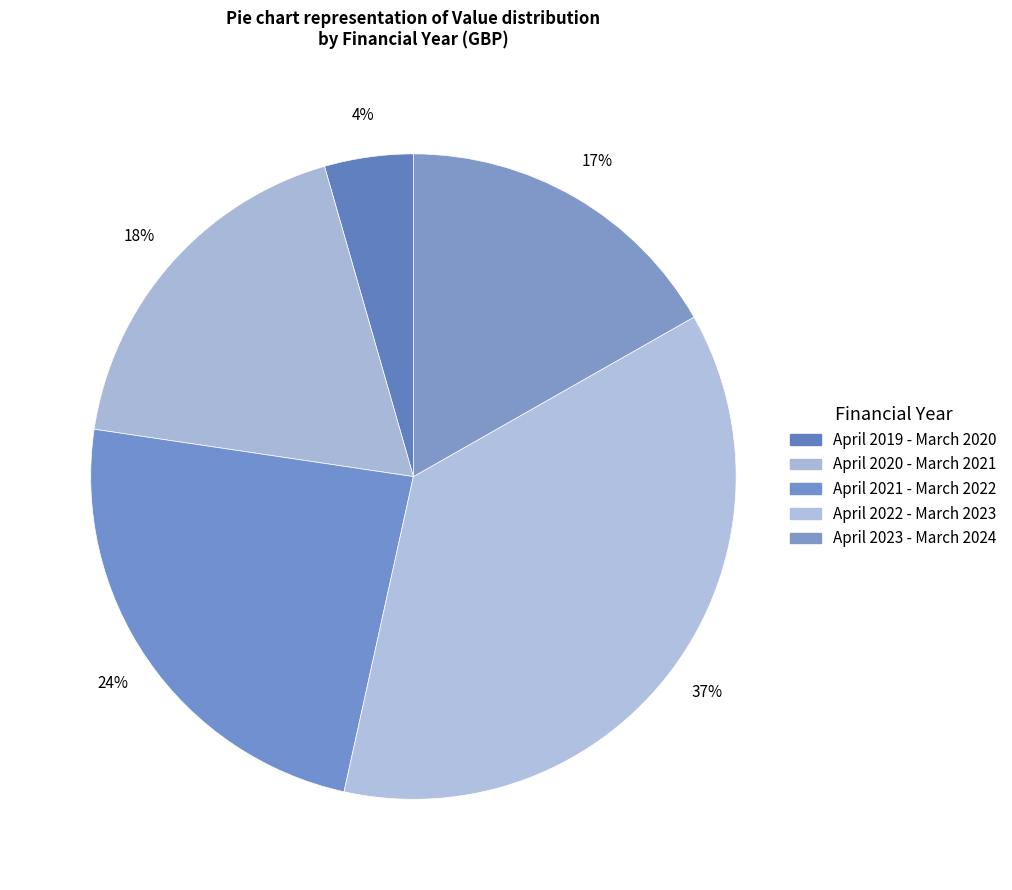

Approximately how many times larger is the value at April 2022 - March 2023 compared to April 2019 - March 2020?

8.3